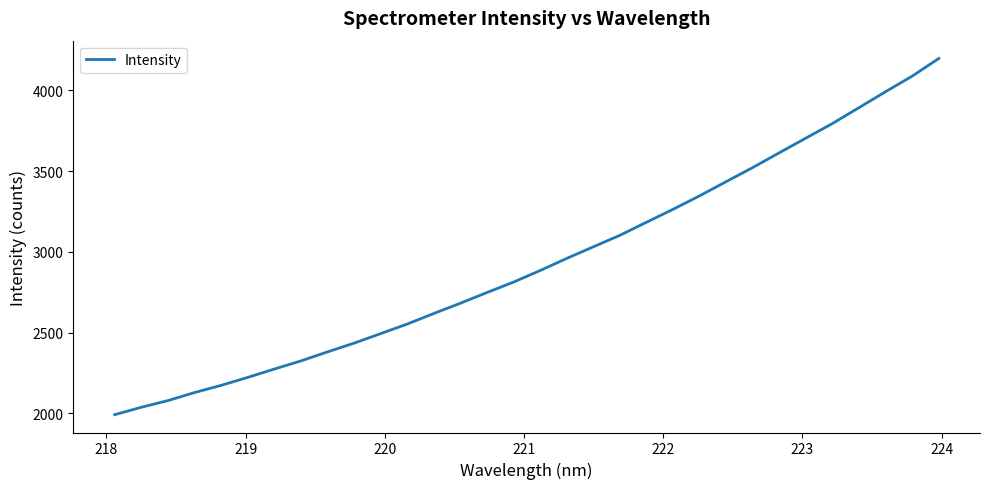

How many distinct data groups are displayed?

1